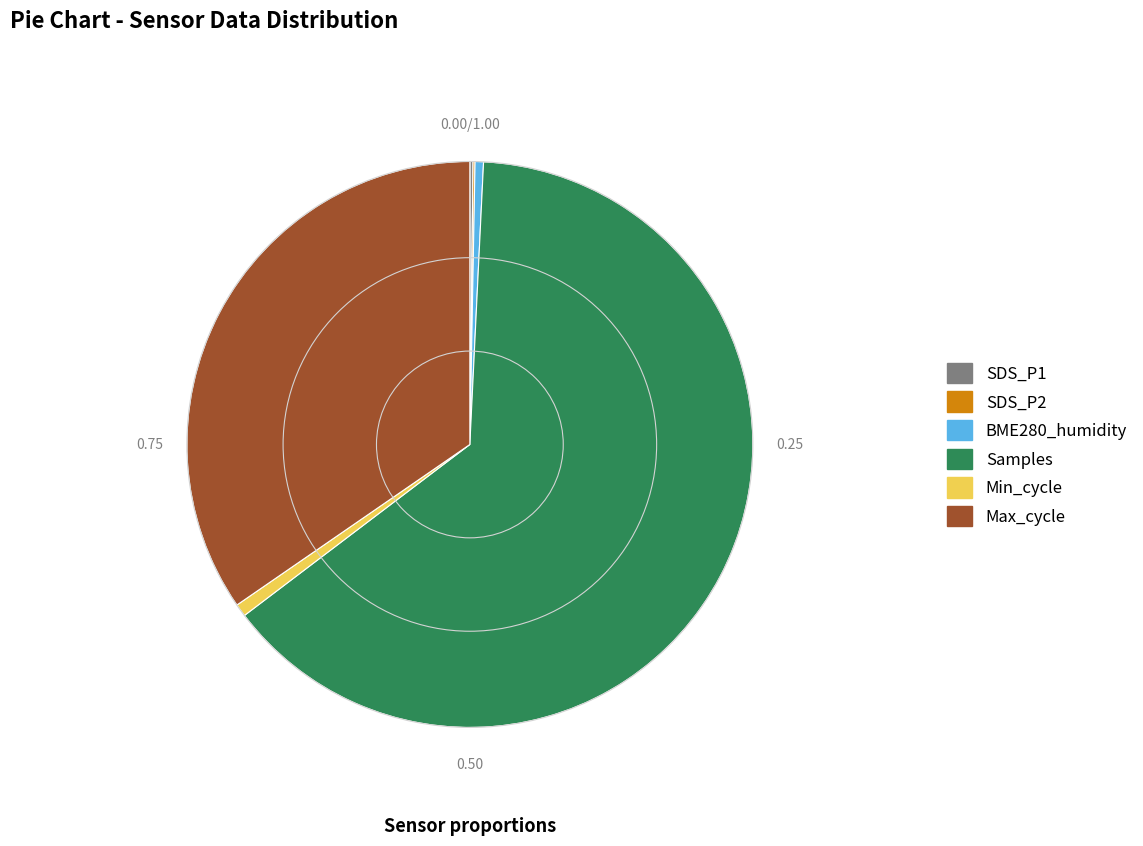

Is there a majority slice in this chart?

Yes